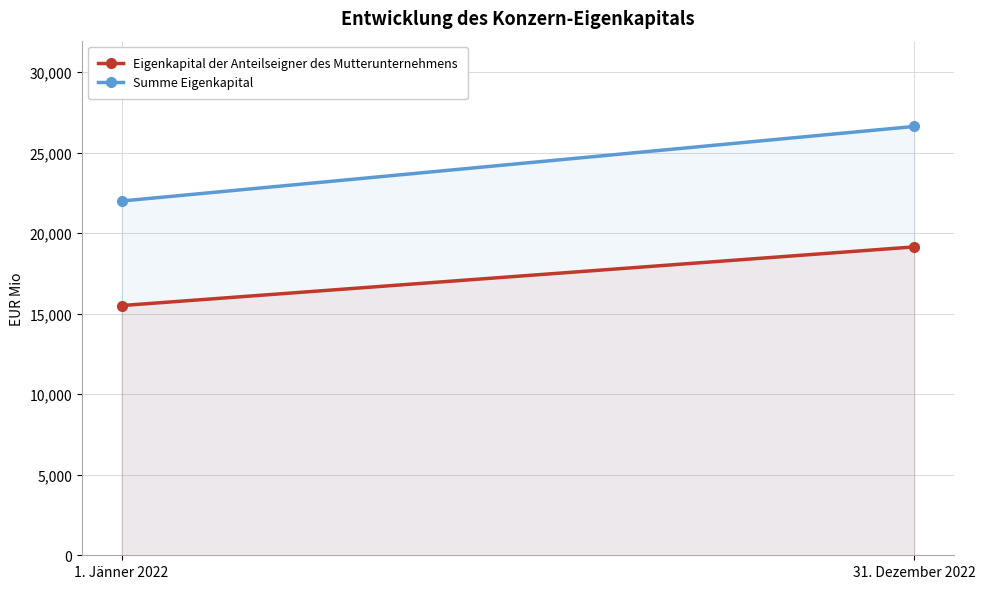

Is it true that Summe Eigenkapital equals 6902 at 31. Dezember 2022?

False